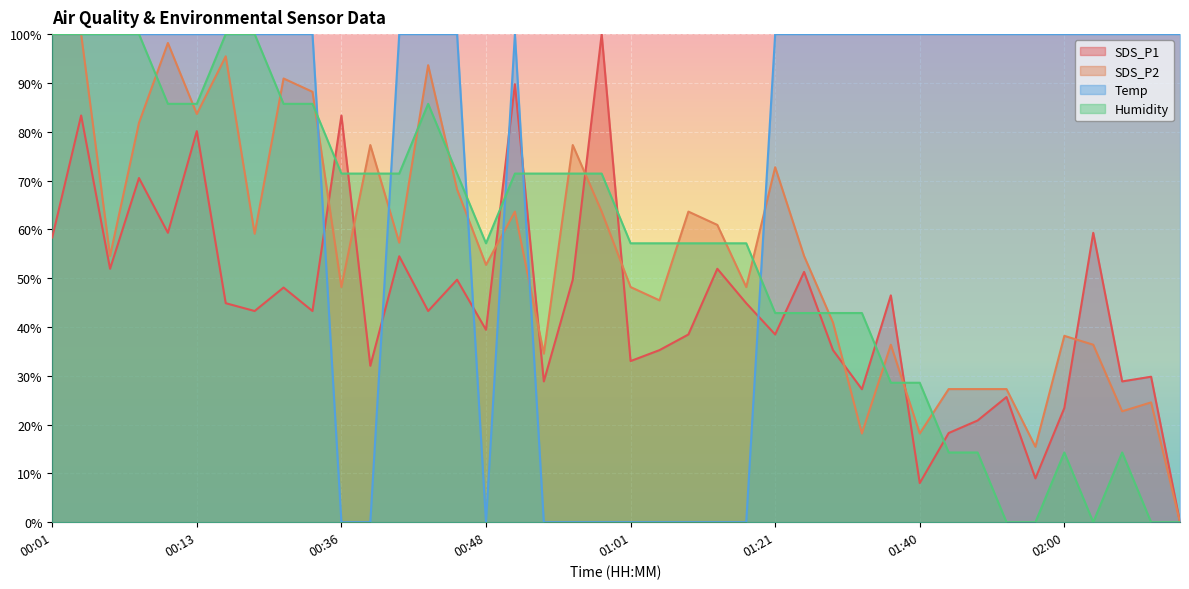

What is the sum of the Temp values at 02:10 and 00:56?

100.0